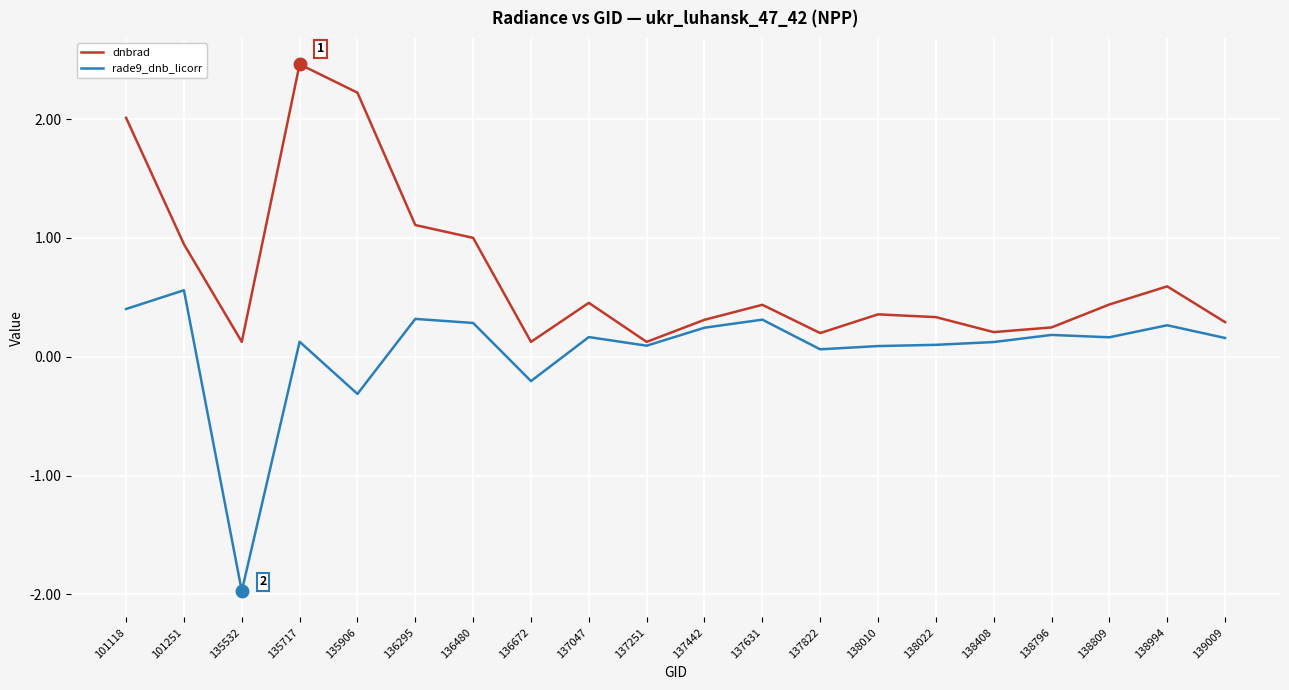

Is the value of dnbrad at 139009 greater than the value of rade9_dnb_licorr at 138796?

Yes